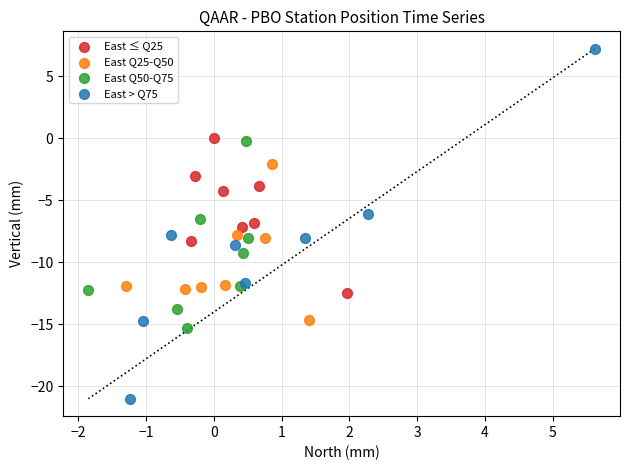

What are all the series names shown in the legend?

East ≤ Q25, East Q25-Q50, East Q50-Q75, East > Q75